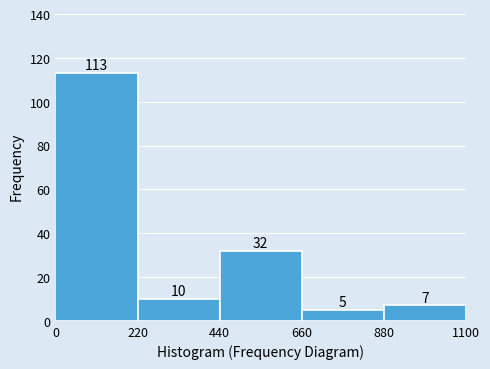

Reading left to right, list every bar in this chart as the range it spans on the x-axis followed by its height.

0 to 220: 113
220 to 440: 10
440 to 660: 32
660 to 880: 5
880 to 1100: 7